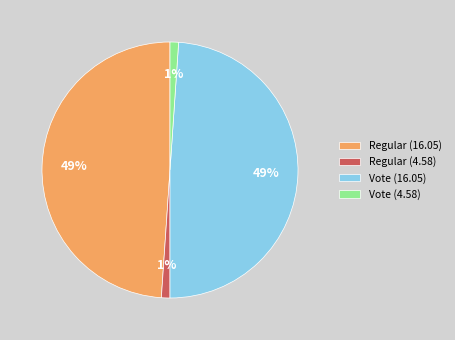

To the nearest percent, what is the combined percentage of Vote (16.05) and Vote (4.58)?

50%